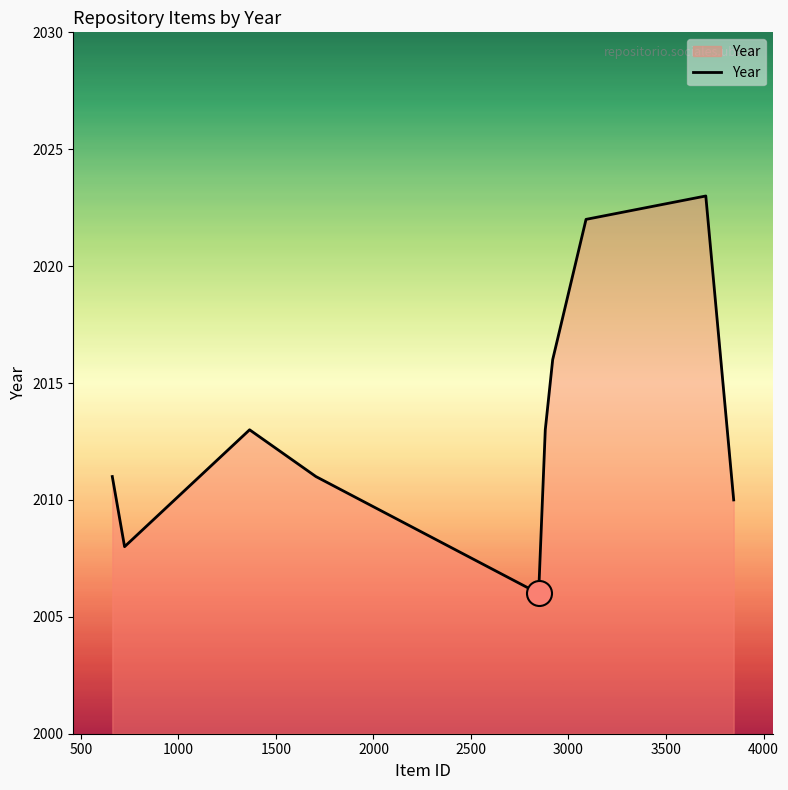

What is the minimum value shown in the chart?

2006